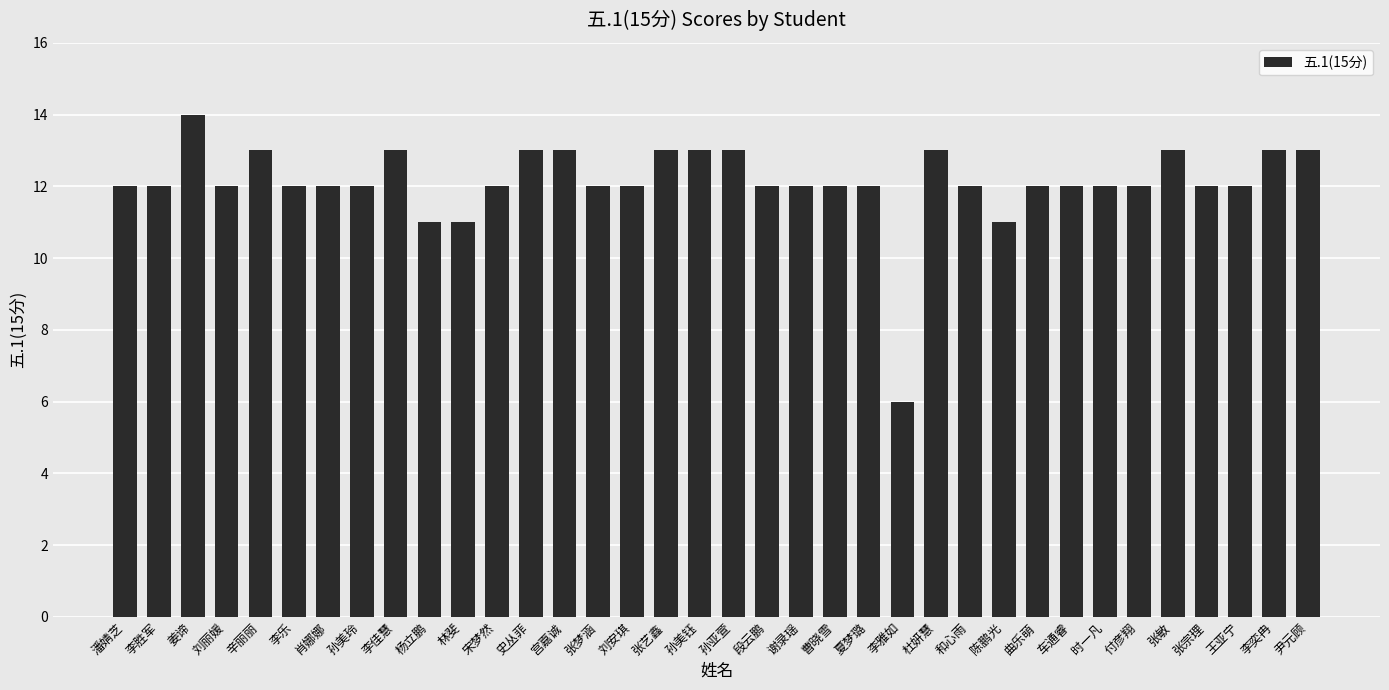

What value does the data have at 和心雨?

12